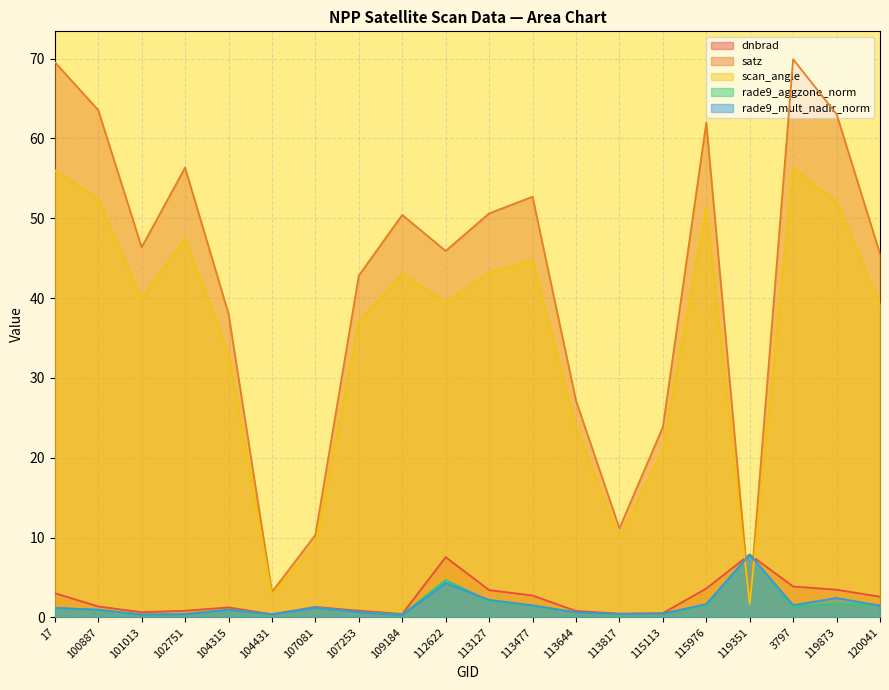

How many intersections are there between dnbrad and scan_angle?

2